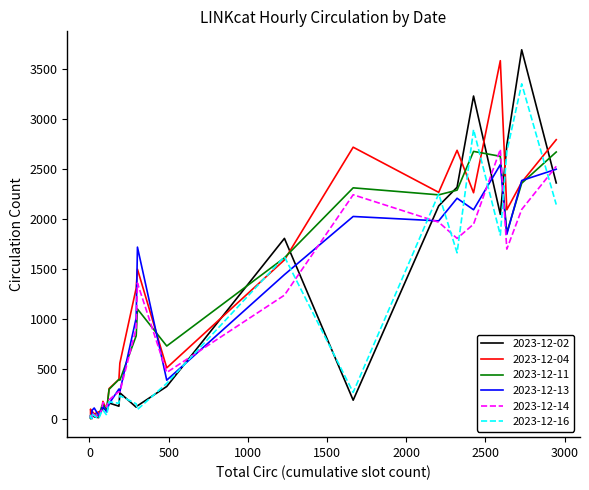

What are all the series names shown in the legend?

2023-12-02, 2023-12-04, 2023-12-11, 2023-12-13, 2023-12-14, 2023-12-16